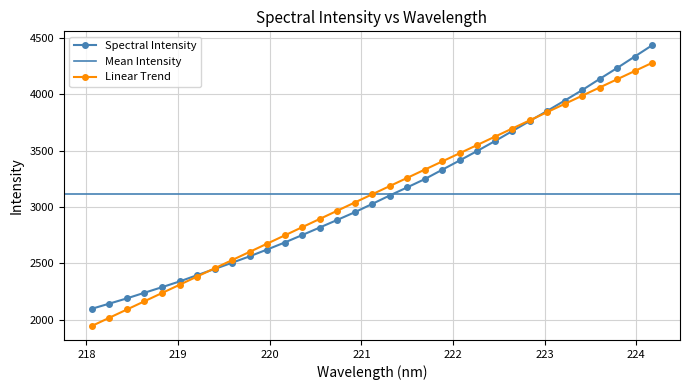

Between 222.8355 and 218.442, which is larger?

222.8355